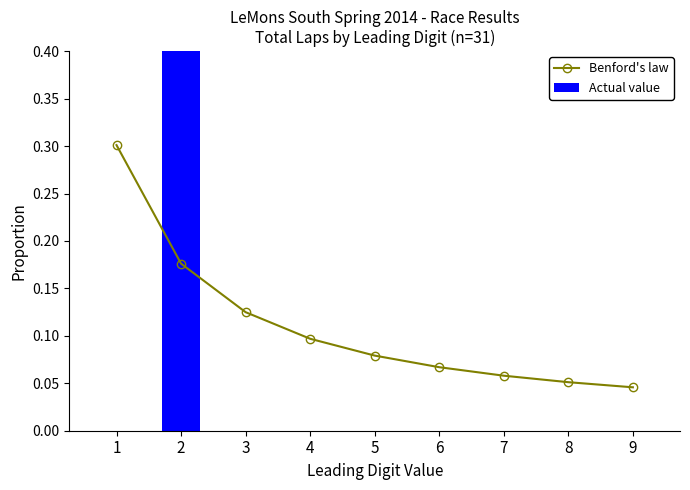

Which series has the largest total across all categories?

Benford's law